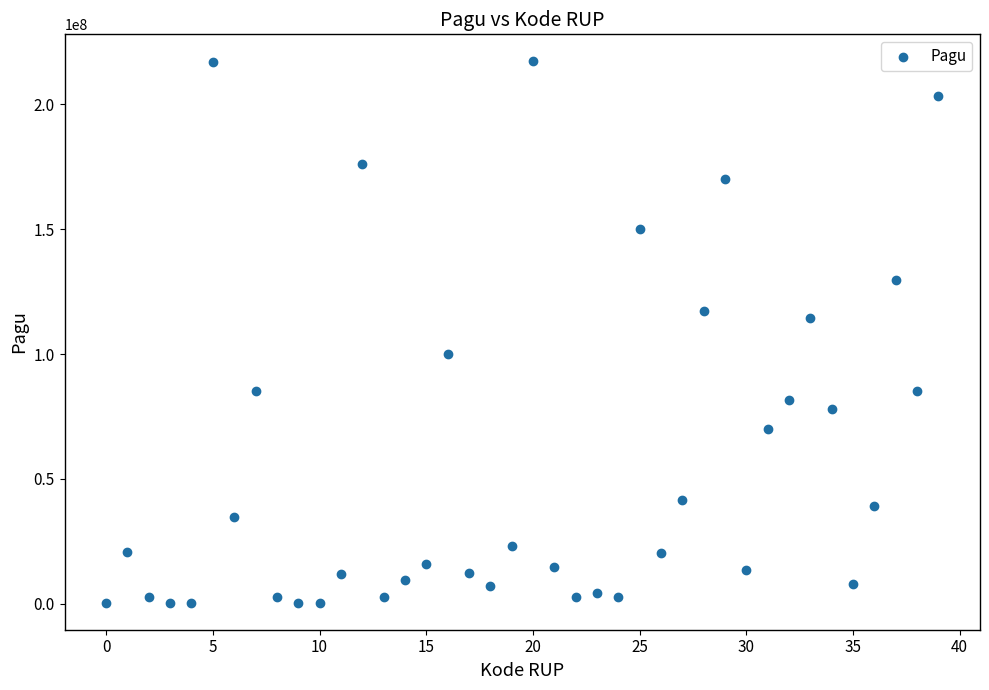

What is the range of Y values (max minus min)?

216860000